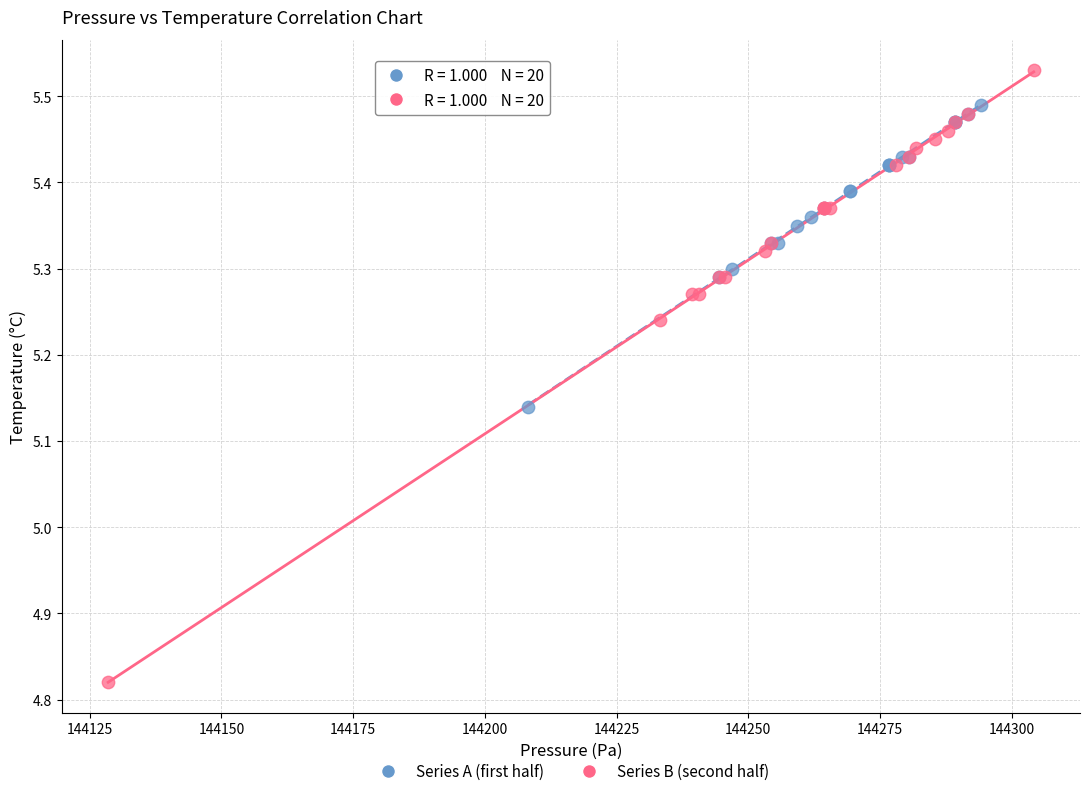

Which series reaches the maximum Y coordinate?

Series B (second half)